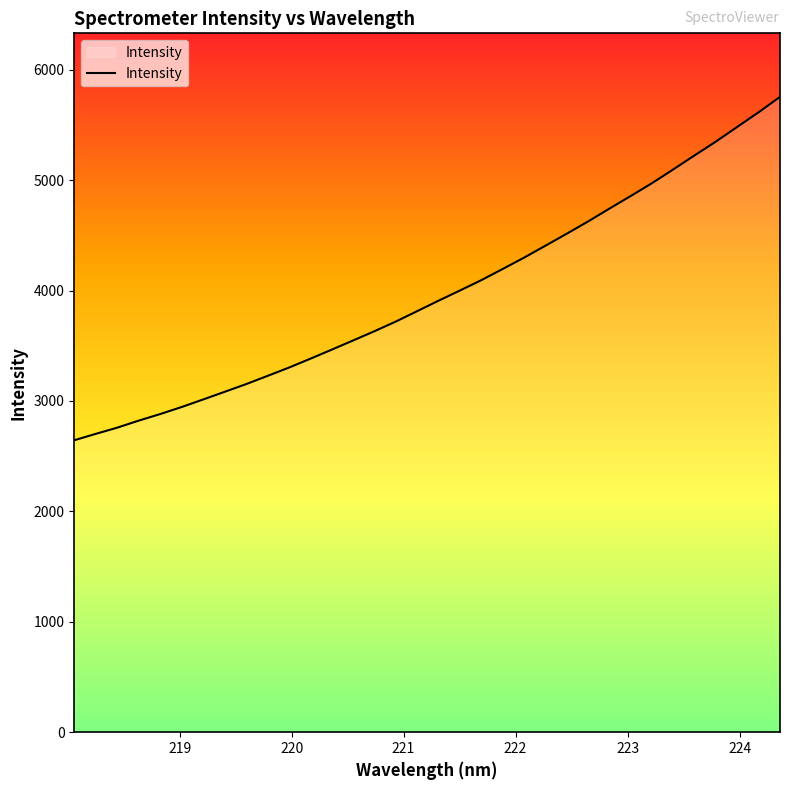

What is the difference between the maximum and minimum values?

3110.1